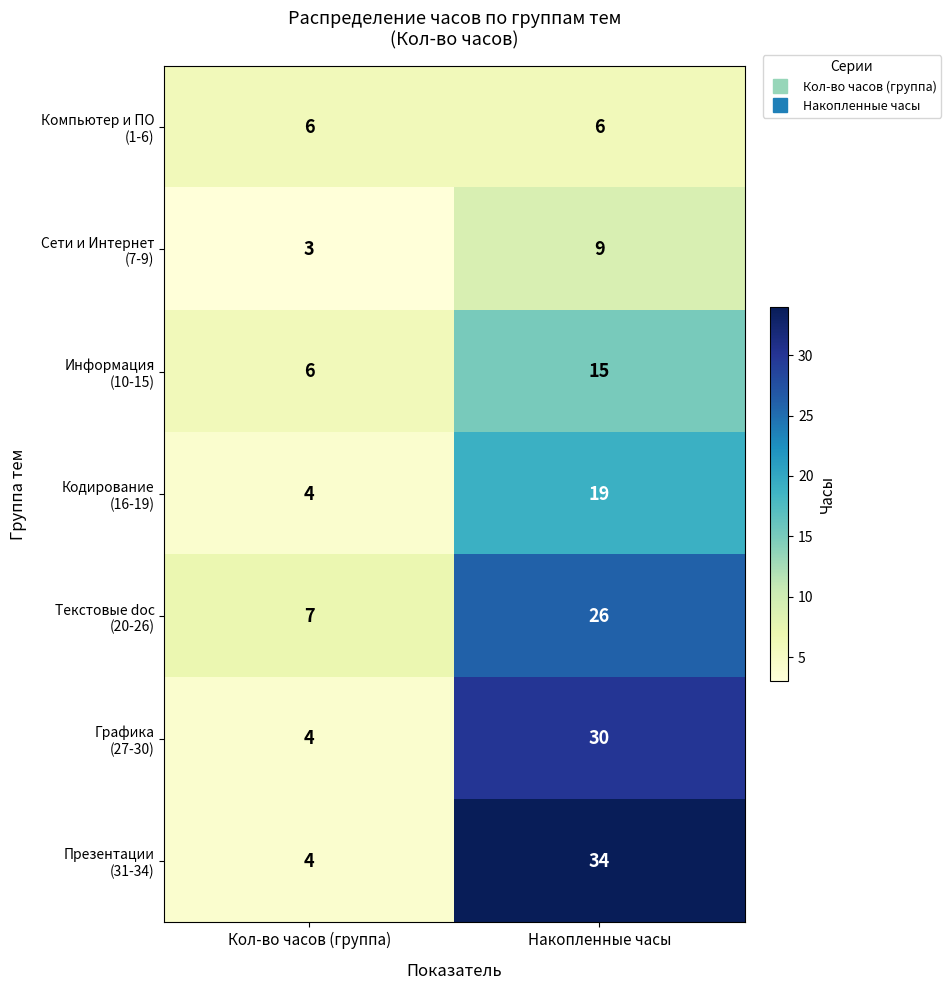

What is the greatest value displayed?

34